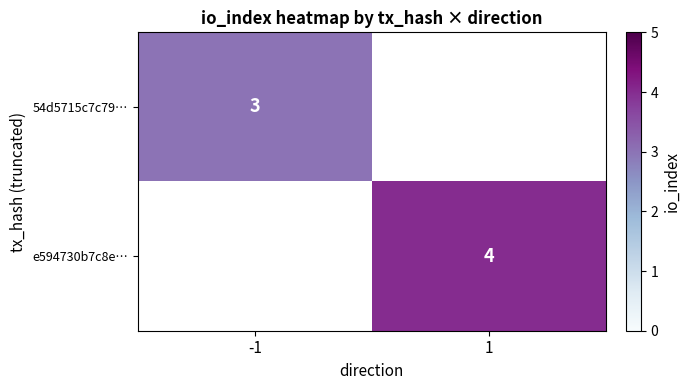

Is the value of 54d5715c7c79… at -1 greater than the value of e594730b7c8e… at 1?

No